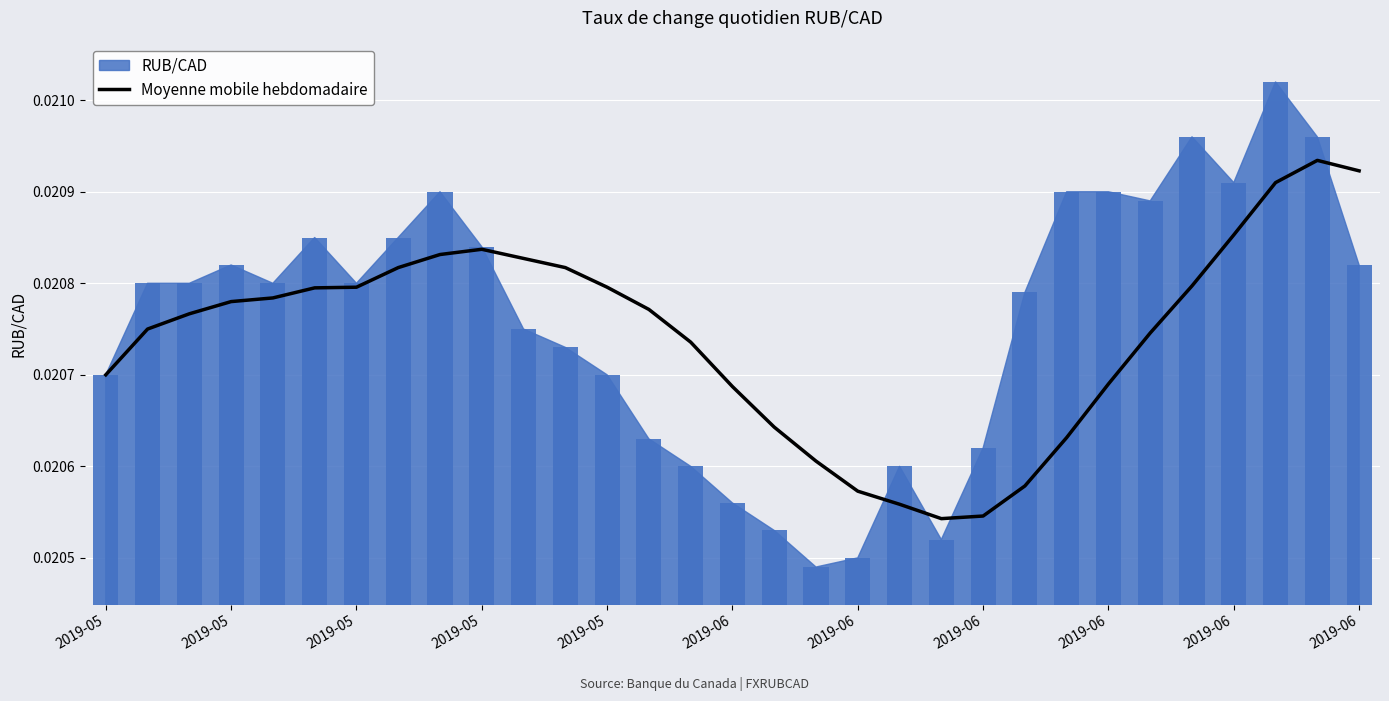

What is the label of the 5th bar from the left?

2019-05